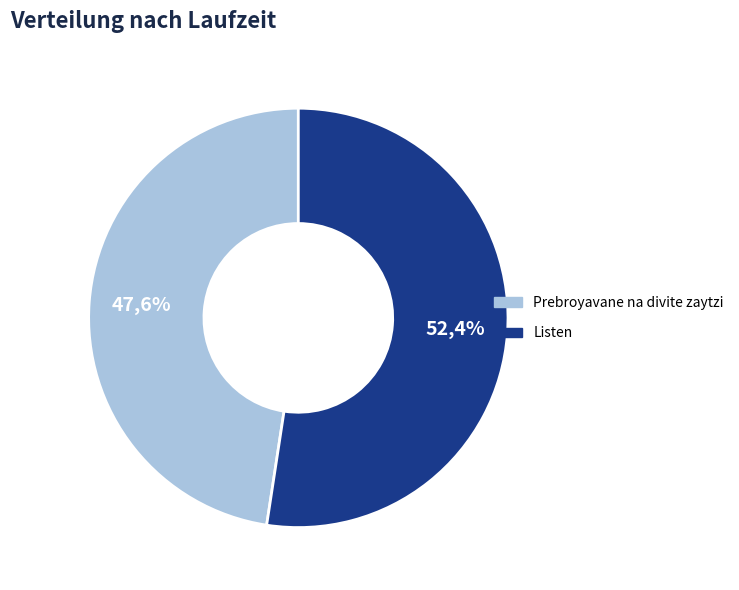

Between Prebroyavane na divite zaytzi and Listen, which is larger?

Listen